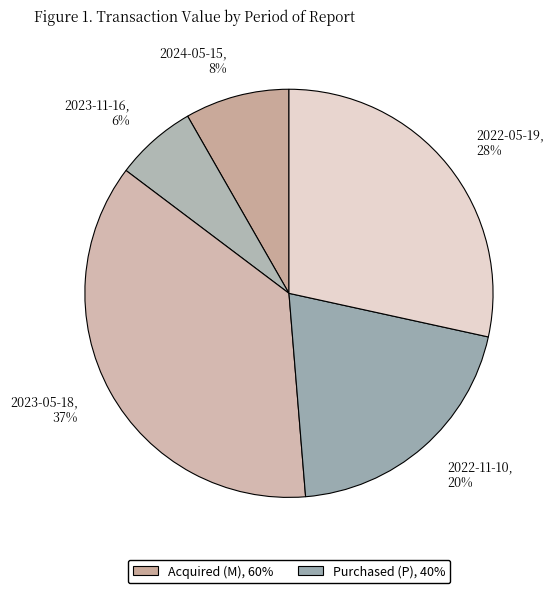

Is 2023-11-16 the majority of the pie?

No